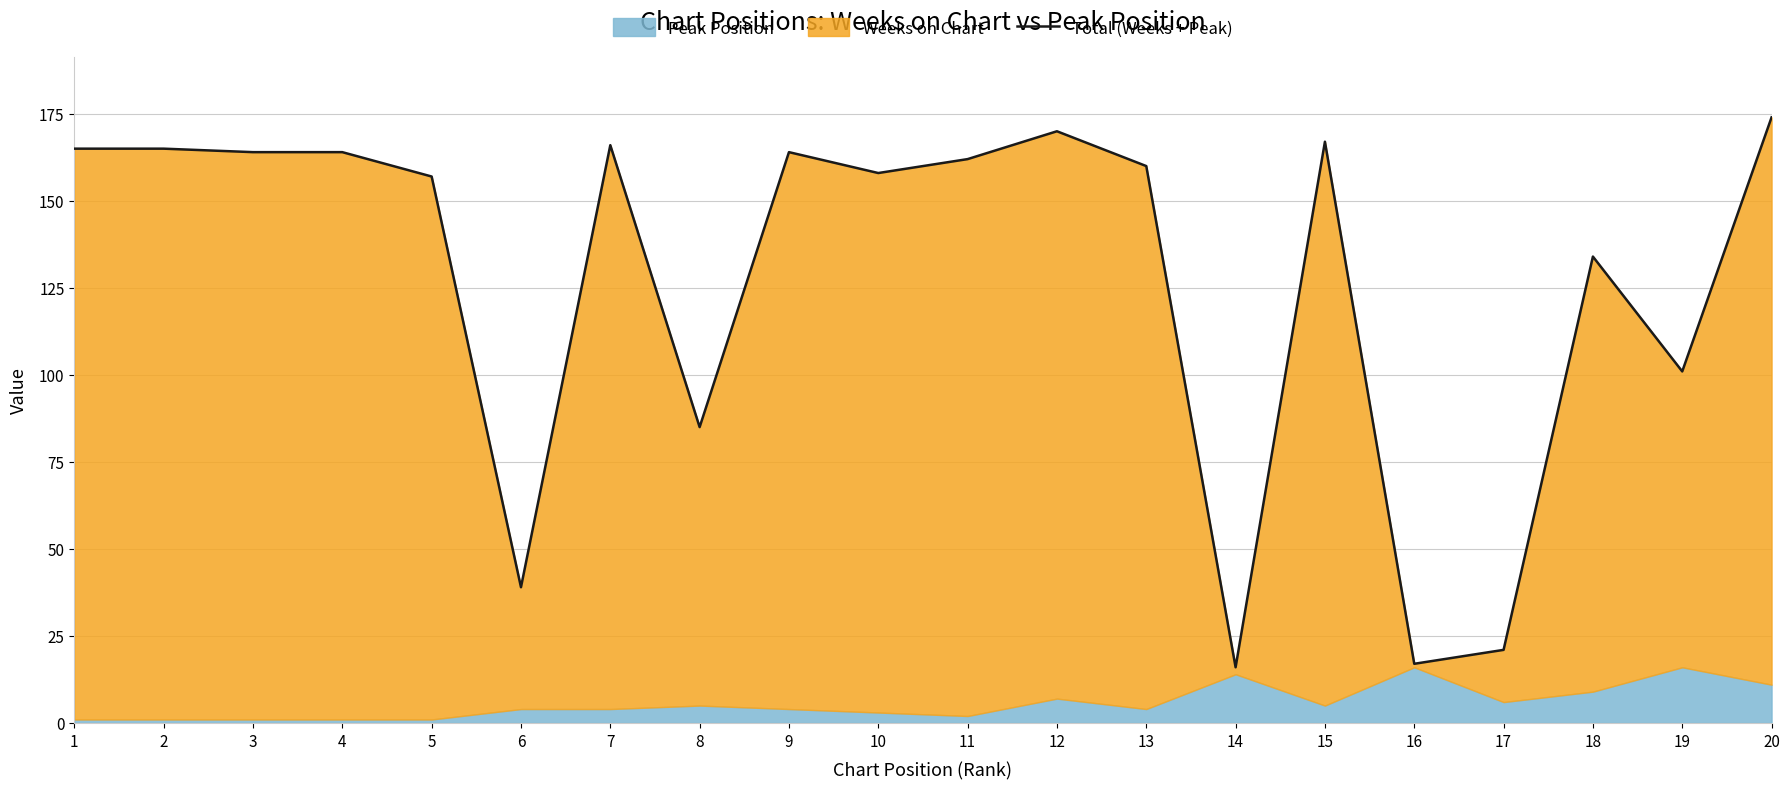

What is the value of the 17th point from the left?

21